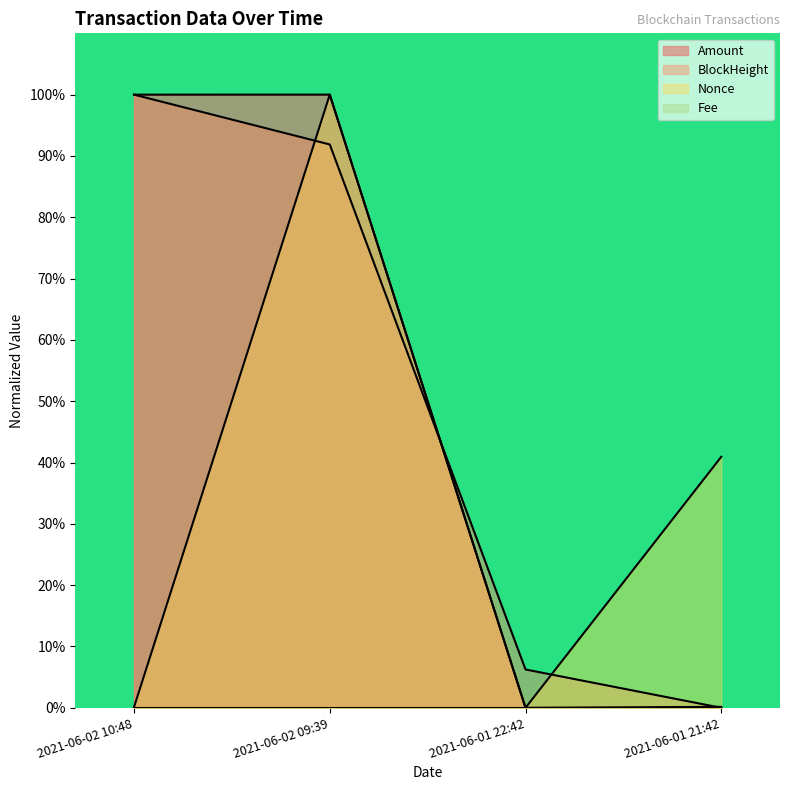

How many intersections are there between Nonce and BlockHeight?

3